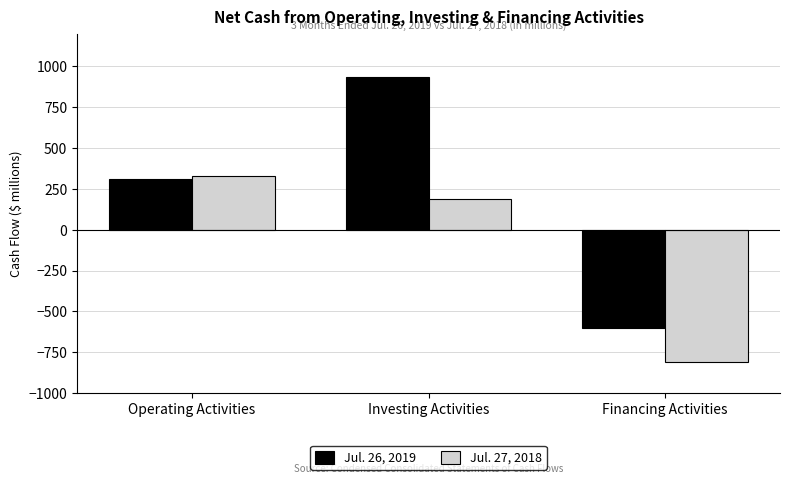

At which category is the sum across all series the highest?

Investing Activities